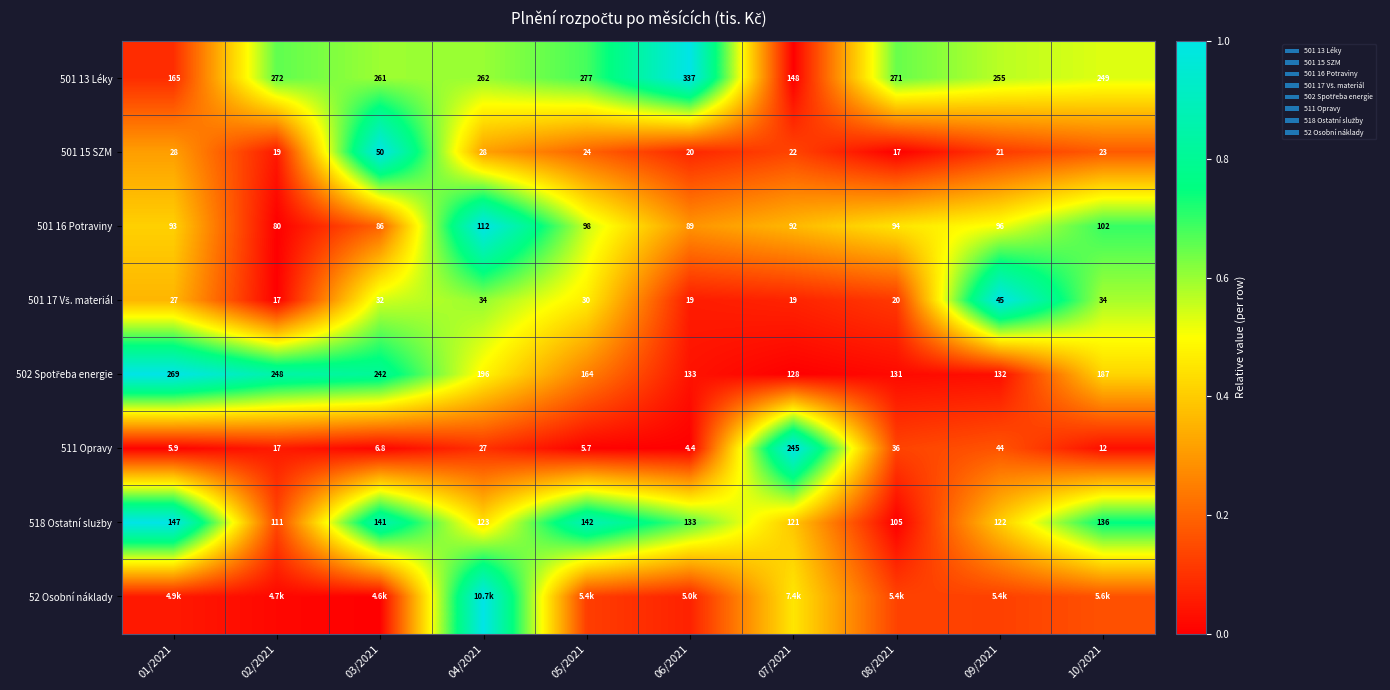

How many data points in 501 13 Léky are less than 262?

5